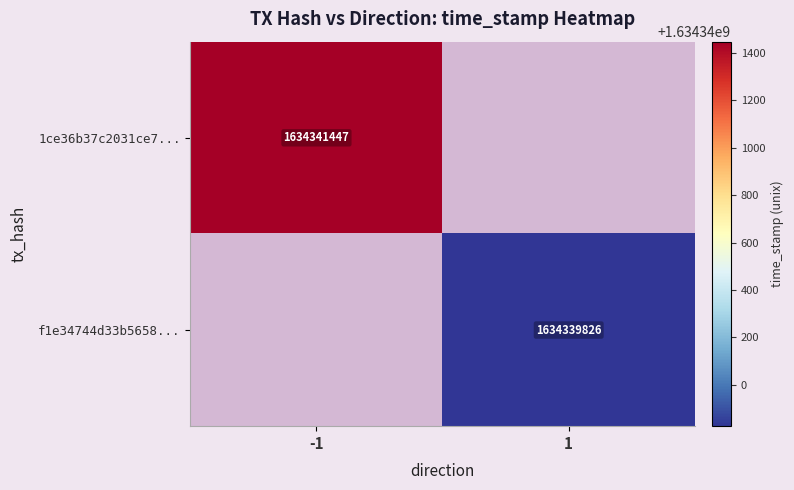

Which has a higher value, 0 or 1?

1